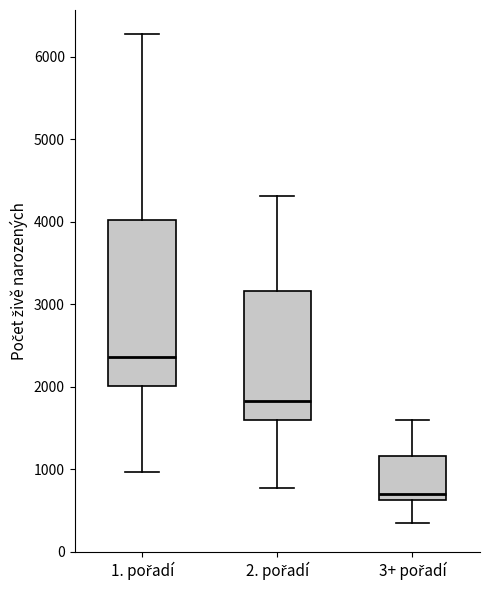

Comparing the boxes themselves (not the whiskers), which one is the tallest?

1. pořadí